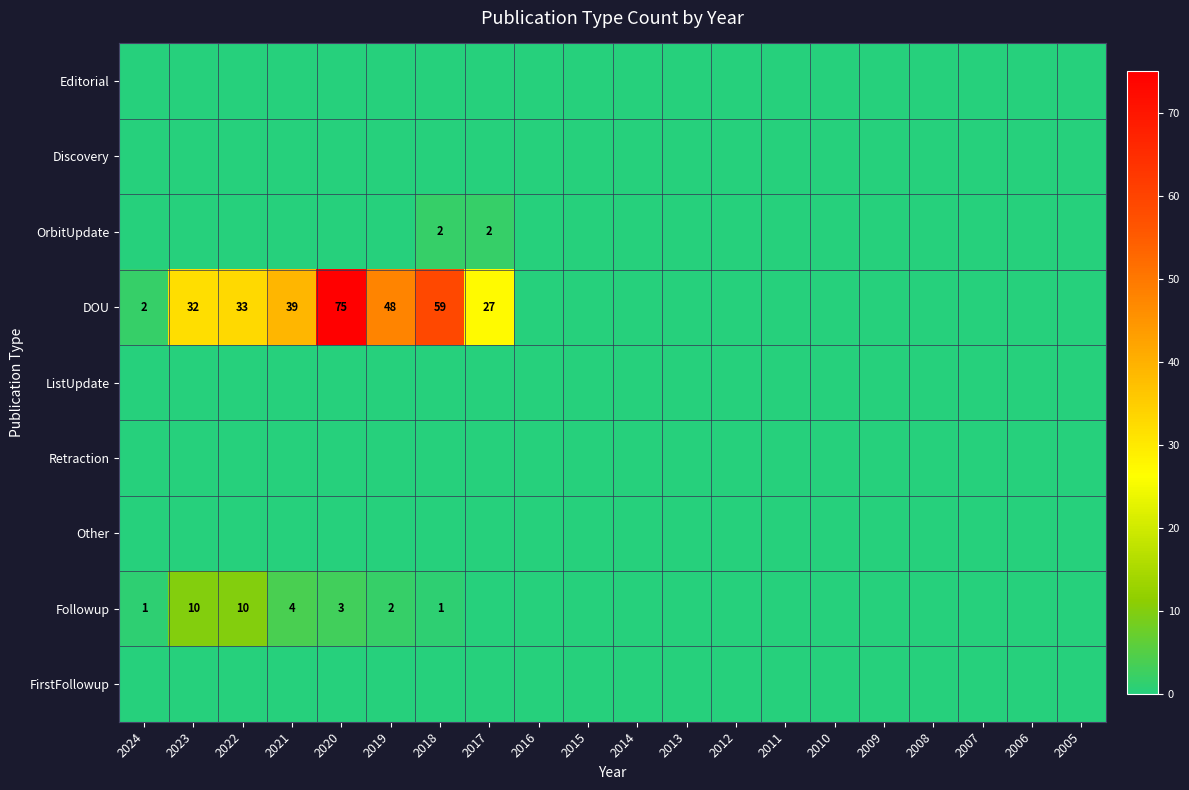

How many categories are shown in the chart?

20